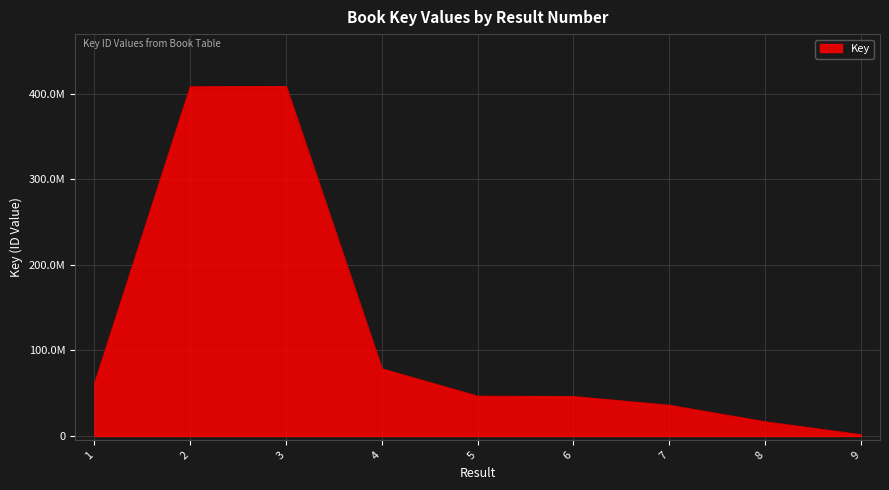

Reading left to right, transcribe all the data shown in this chart.

60997817	408287826	408643193	78505621	46469365	46046072	35870120	16519424	1485087